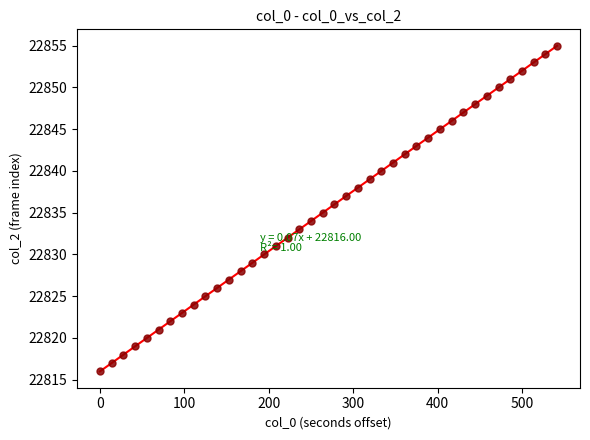

What is the range of Y values (max minus min)?

39